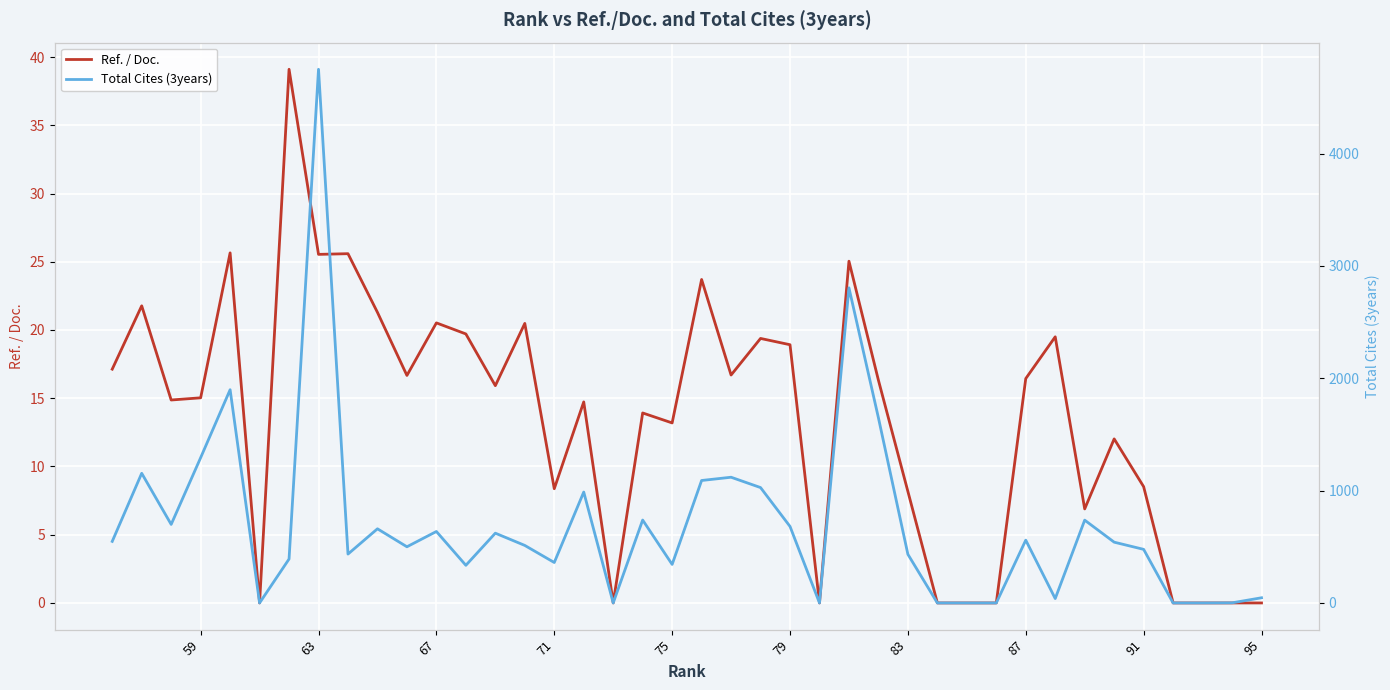

In Ref. / Doc., how many points are lower than both neighbors (excluding endpoints)?

11